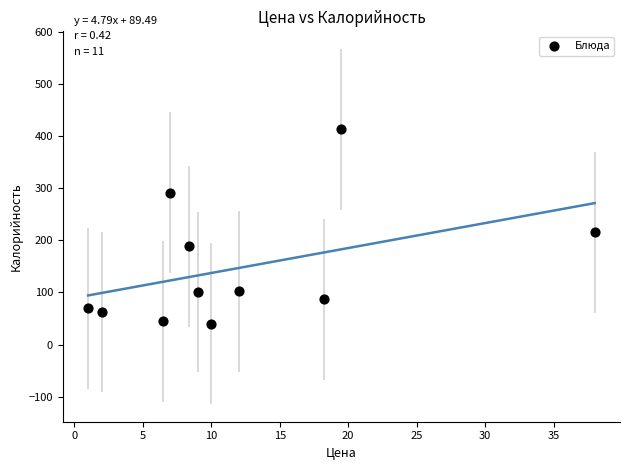

What Y value in the scatter plot is closest to 226?

215.5